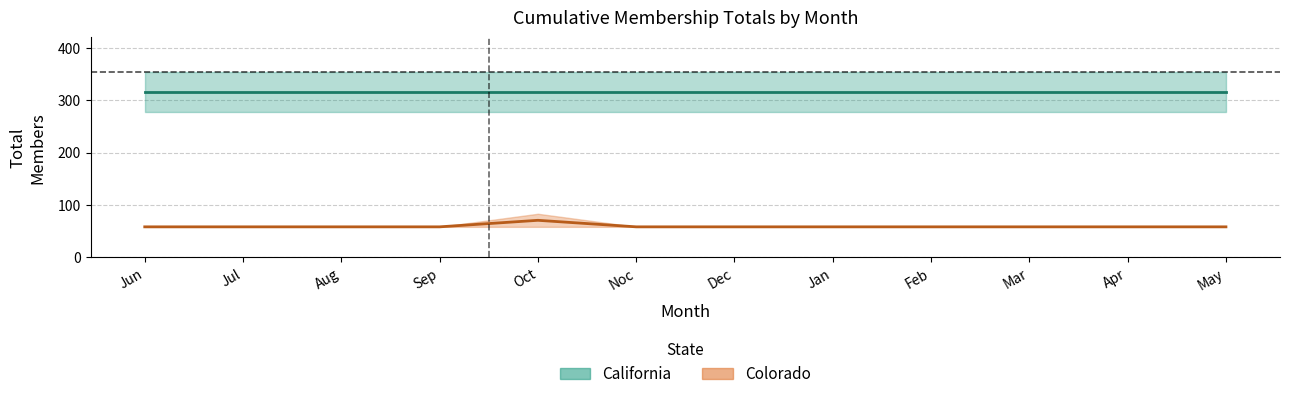

Which label corresponds to the smallest value in the chart?

Jun